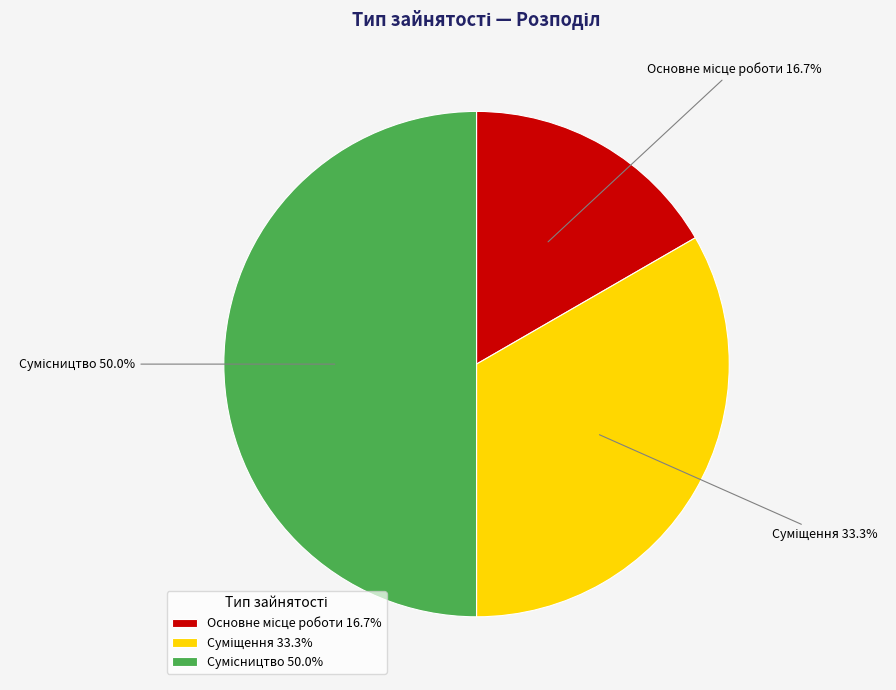

True or false: Основне місце роботи accounts for 17% of the total.

True